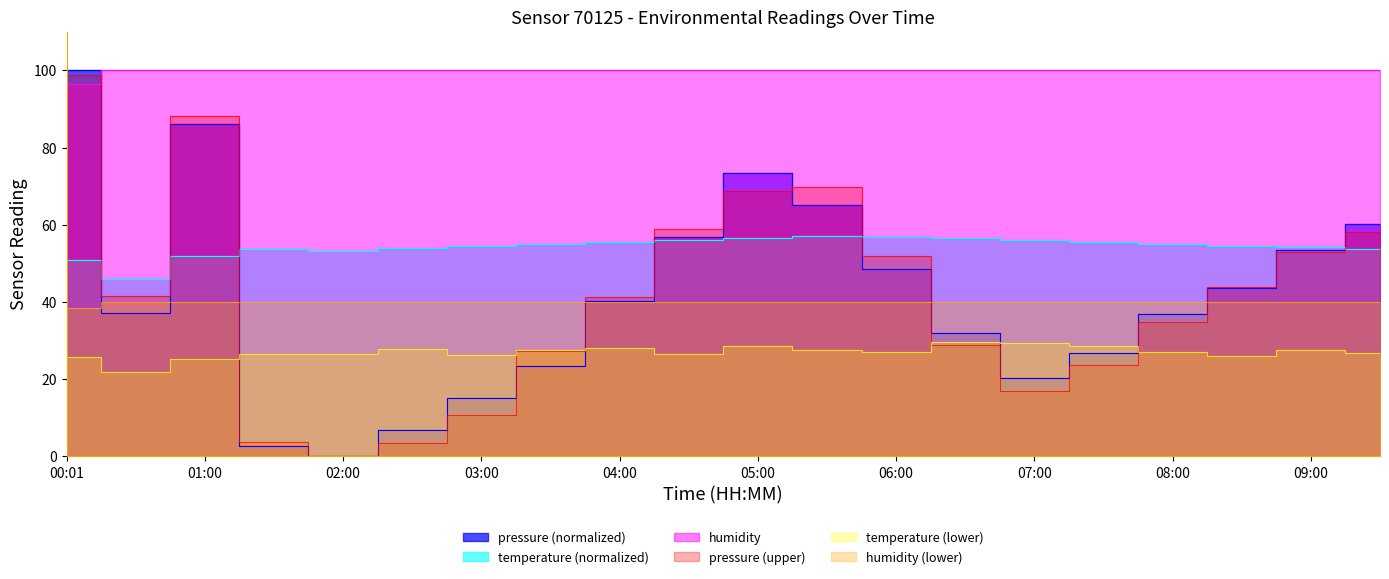

Between which two adjacent categories do temperature and pressure first intersect?

00:01 and 00:30